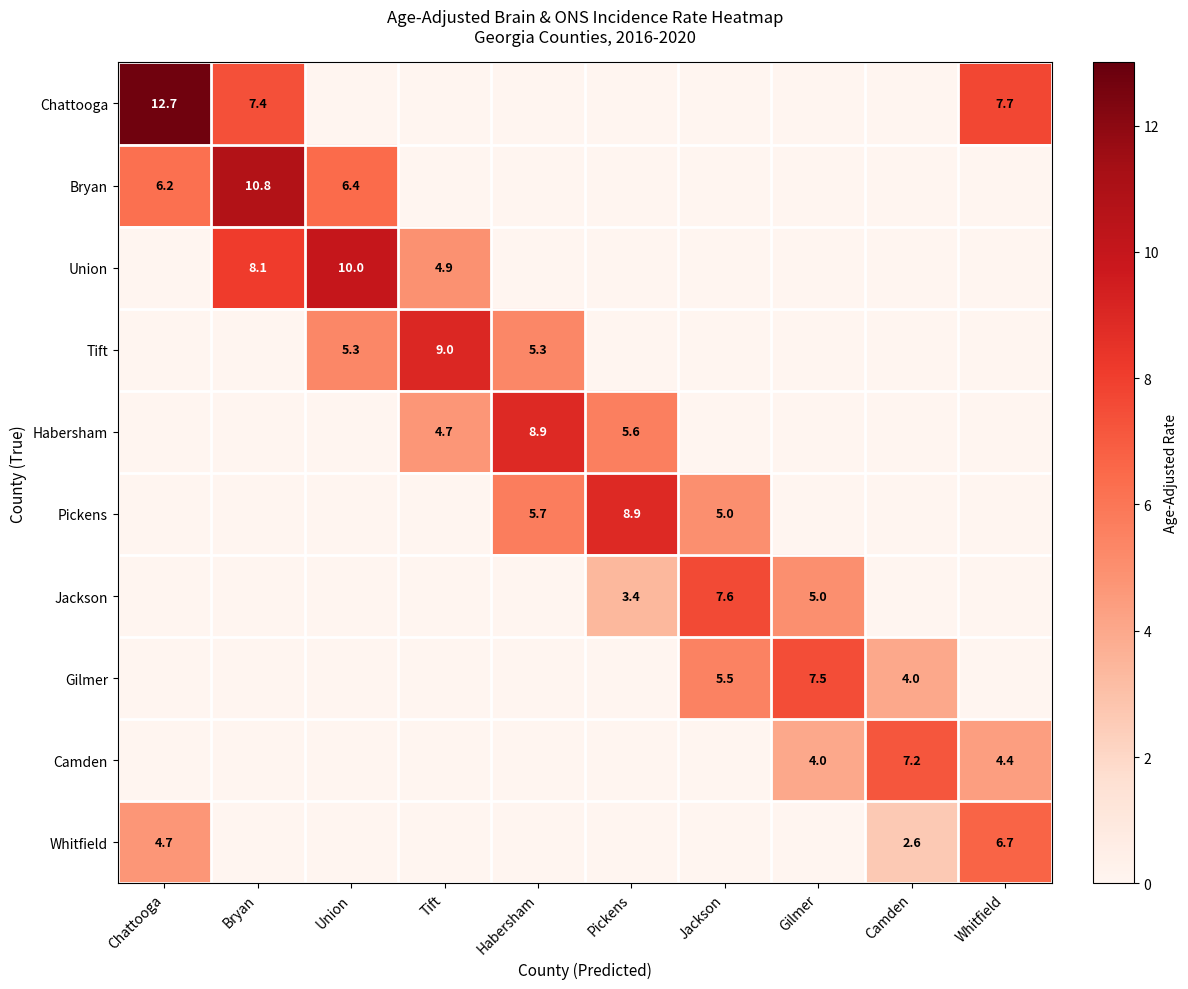

Rank the series at Chattooga from lowest to highest value.

Union, Tift, Habersham, Pickens, Jackson, Gilmer, Camden, Whitfield, Bryan, Chattooga